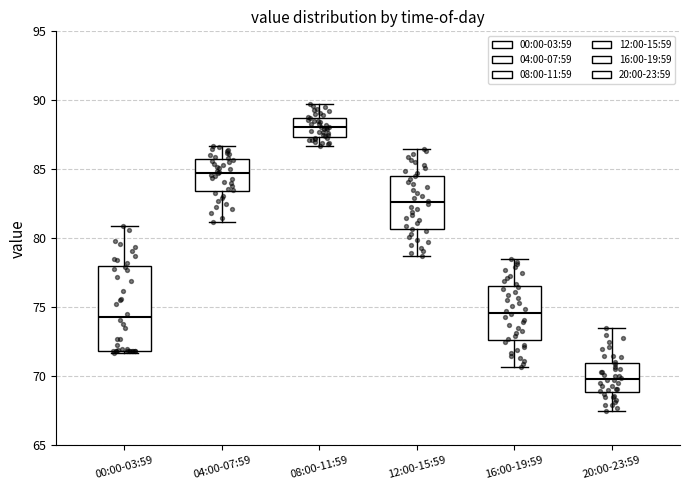

Reading left to right, transcribe this box plot: for each box, give where its median line is, the range the box spans, and where its two whiskers end, as read against the y-axis. The values are not printed on the chart, so give them approximately, as read against the axis.

00:00-03:59: median 74.5, box 72.0 to 78.0, whiskers 71.5 to 81.0
04:00-07:59: median 85.0, box 83.5 to 85.5, whiskers 81.0 to 86.5
08:00-11:59: median 88.0, box 87.5 to 88.5, whiskers 86.5 to 89.5
12:00-15:59: median 82.5, box 80.5 to 84.5, whiskers 78.5 to 86.5
16:00-19:59: median 74.5, box 72.5 to 76.5, whiskers 70.5 to 78.5
20:00-23:59: median 70.0, box 69.0 to 71.0, whiskers 67.5 to 73.5